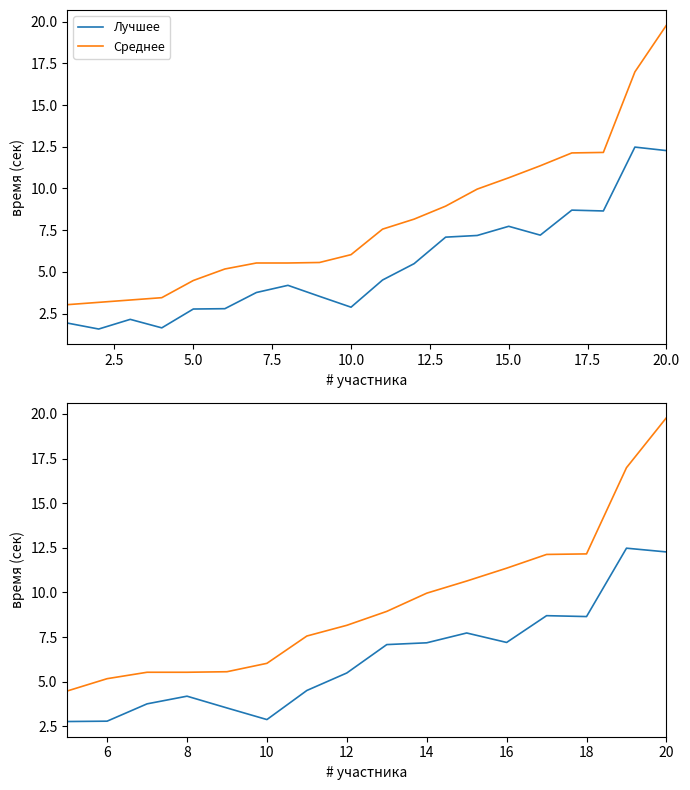

Rank the series by their average value, from lowest to highest.

Лучшее, Среднее